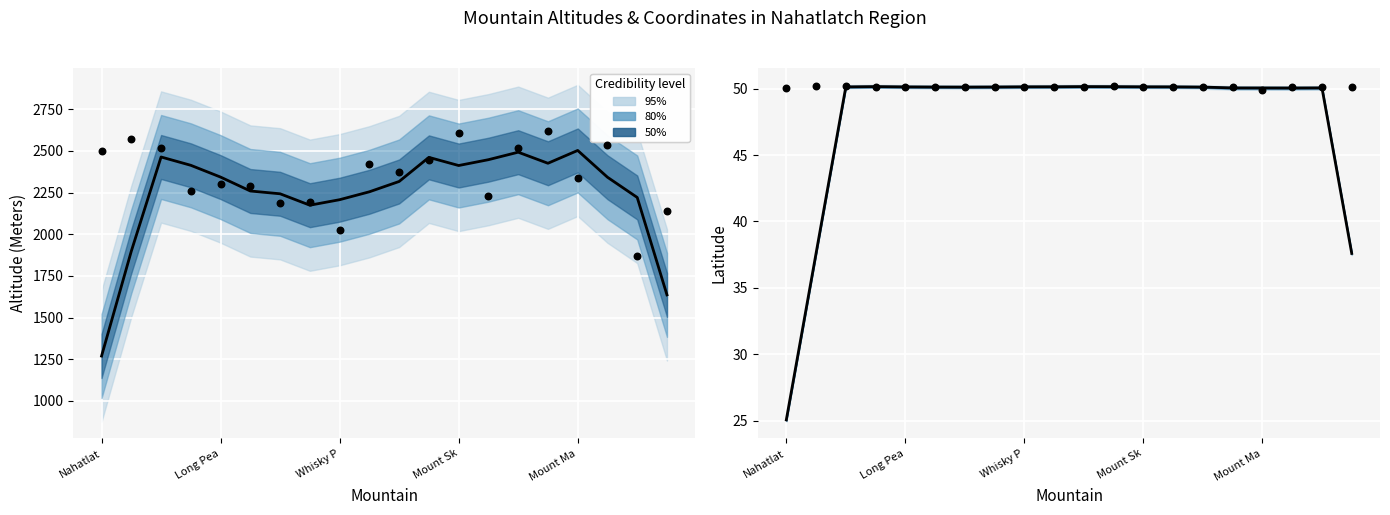

Is the value of Lat at Whisky P greater than the value of Altitude (Meters) at Long Pea?

No